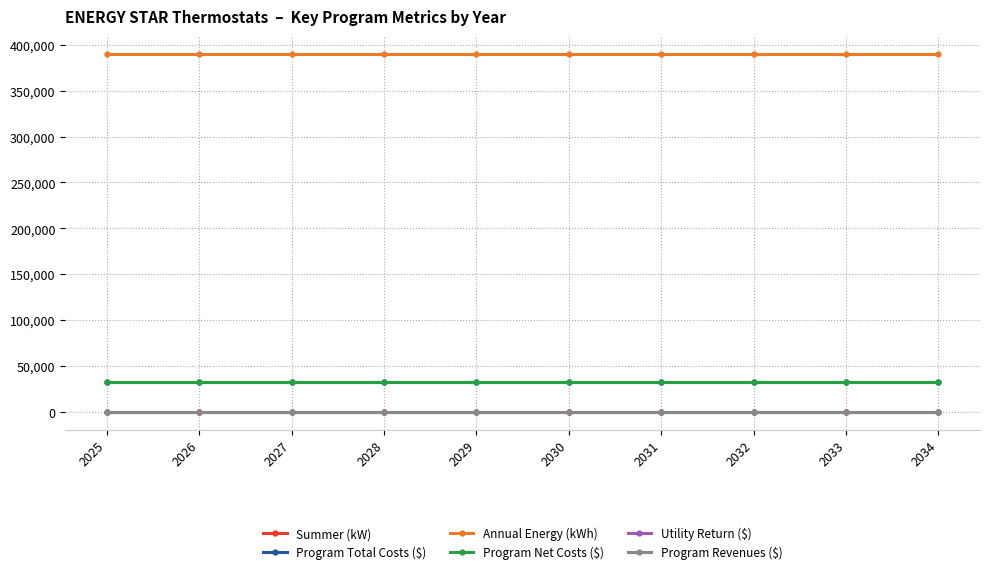

Is the value of Utility Return ($) at 2031 greater than the value of Summer (kW) at 2028?

No